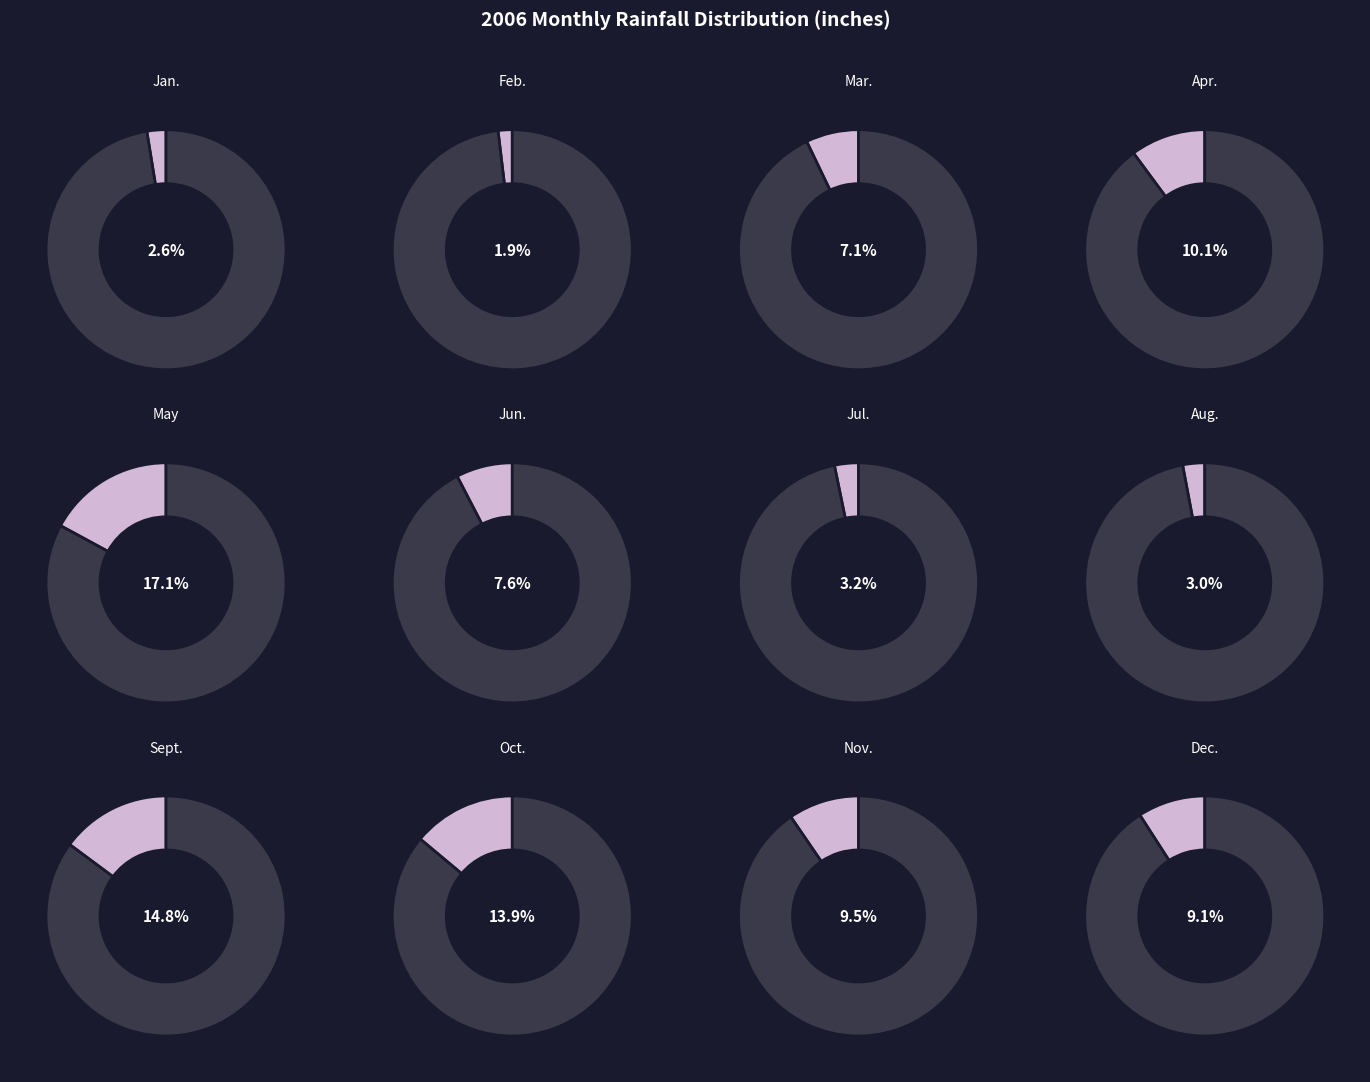

Approximately how many times larger is the value at Aug. compared to Sept.?

0.2